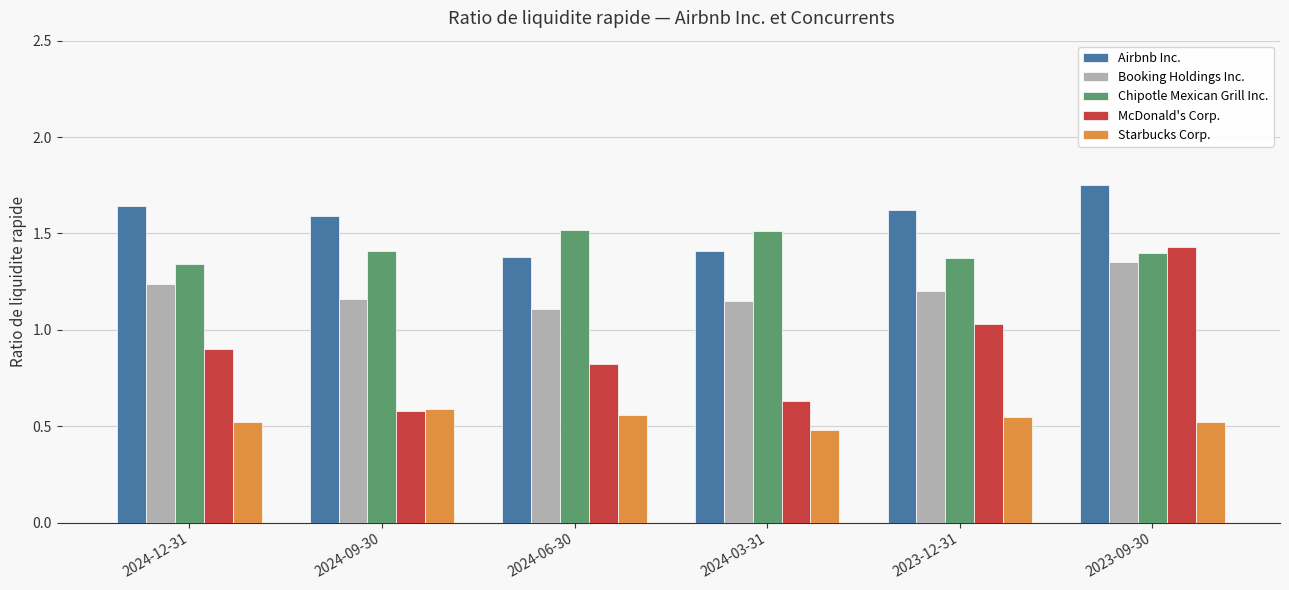

Does the chart contain stacked bars?

No